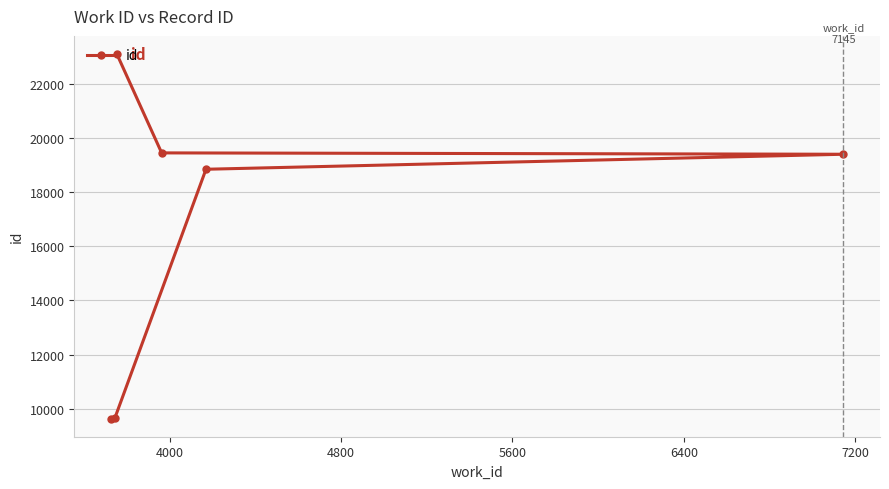

What is the sum of the values at 6400 and 5600?

38838